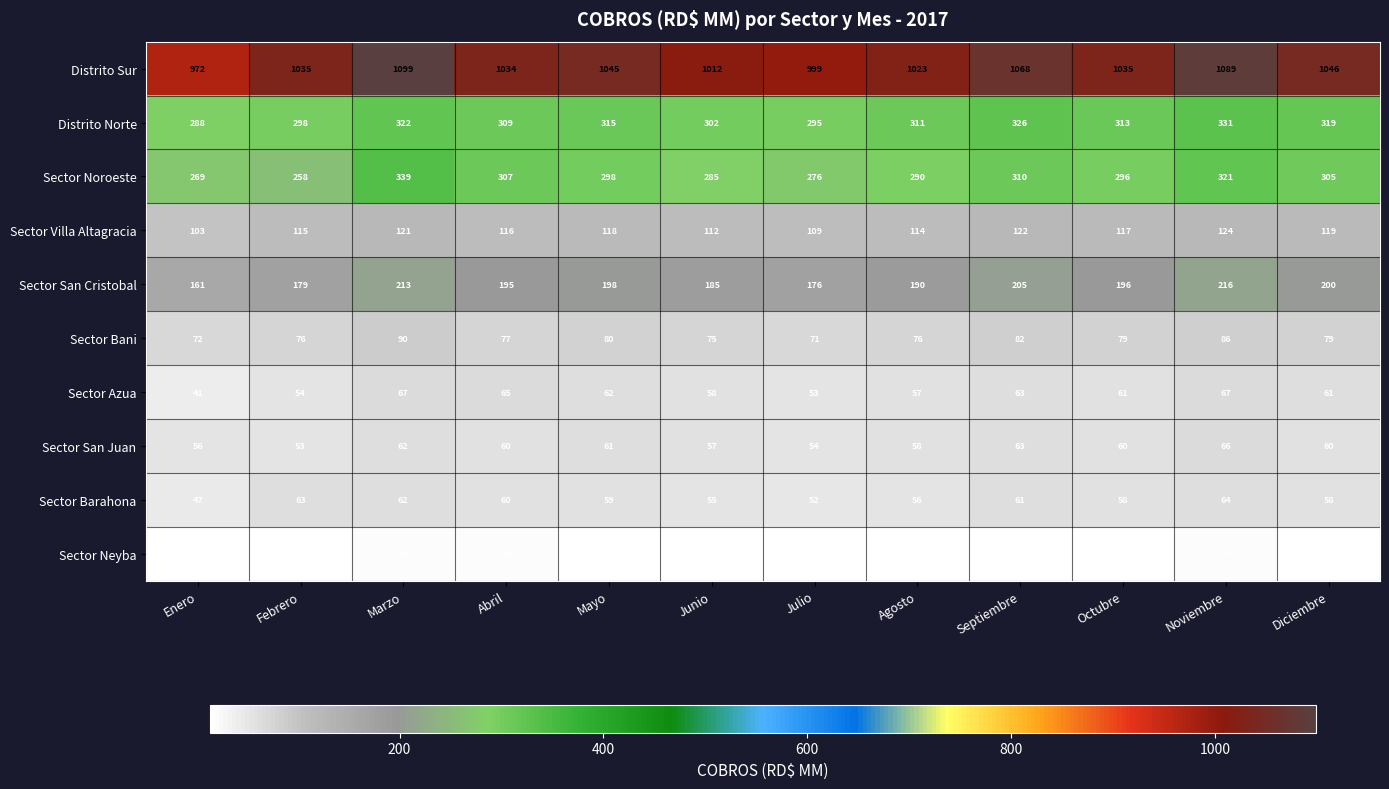

Which series has the widest spread of values?

Distrito Sur